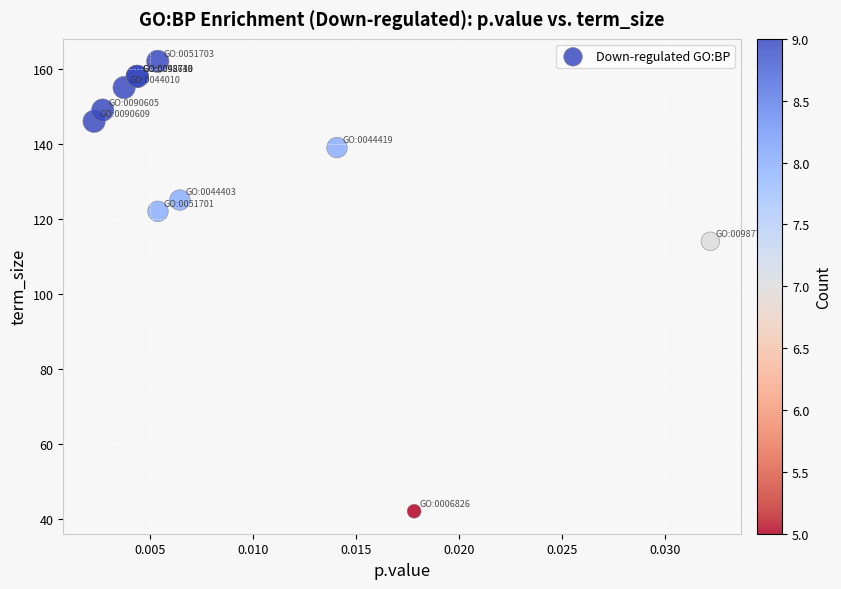

What Y value in the scatter plot is closest to 102?

114